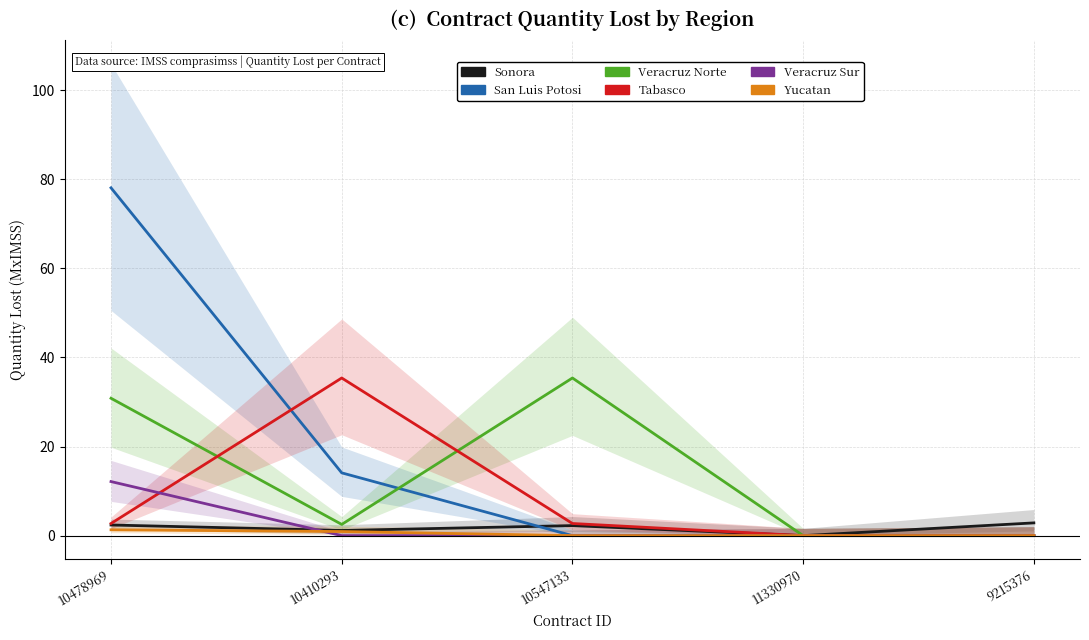

What is the label of the 2nd point from the right?

11330970